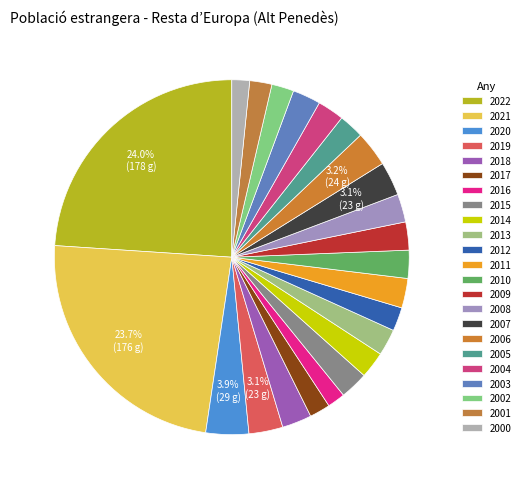

What is the largest slice in the pie chart?

2022